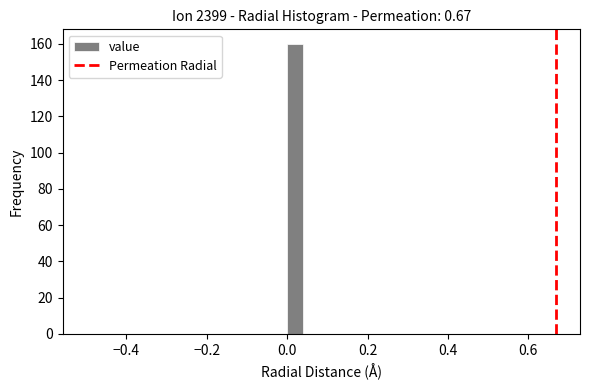

Read against the x-axis, roughly where is the centre of the tallest bar?

0.02